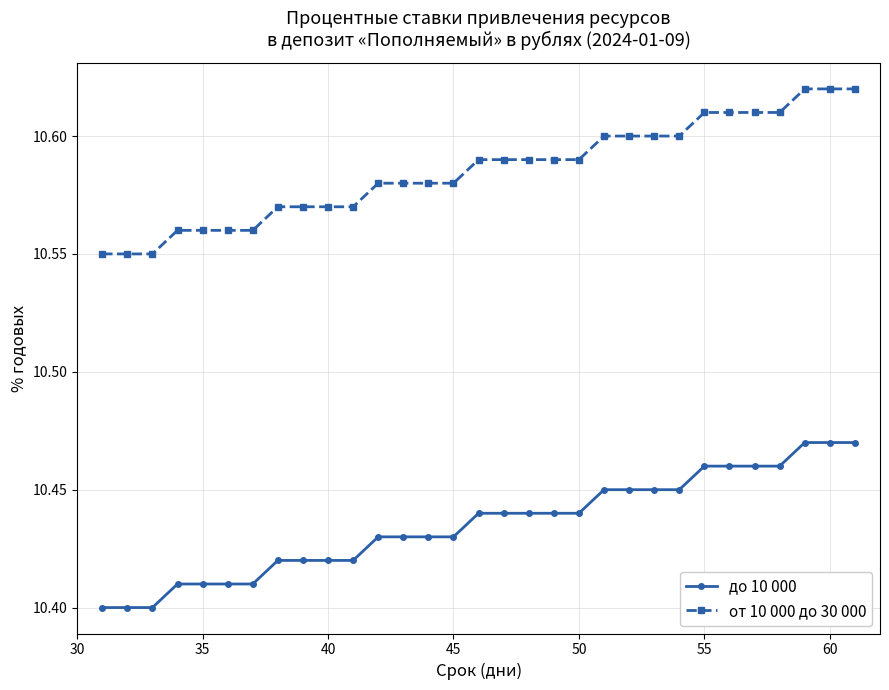

How many до 10 000 values are between 10 and 11?

31